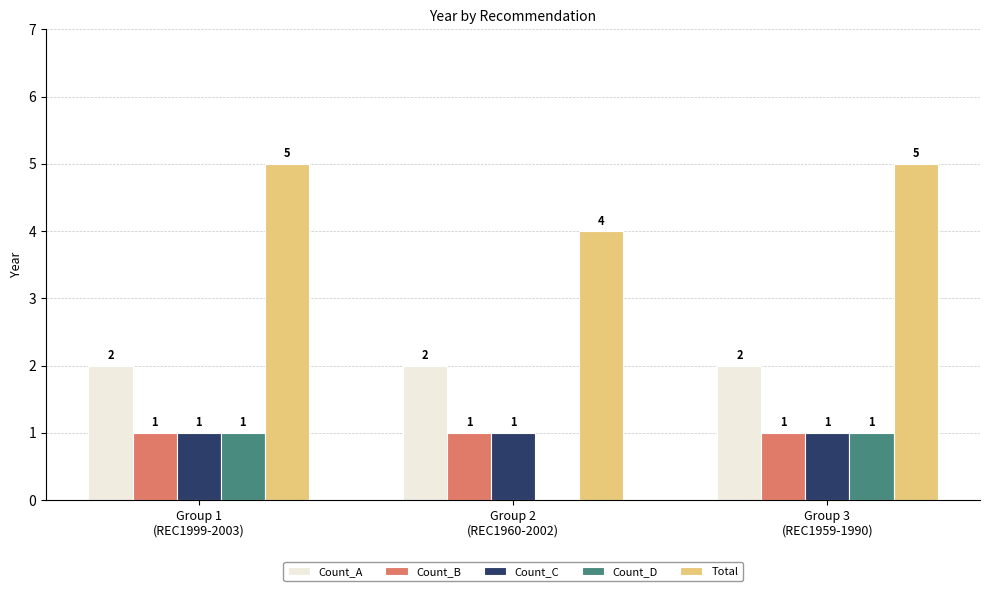

What is the sum of all Total values?

14